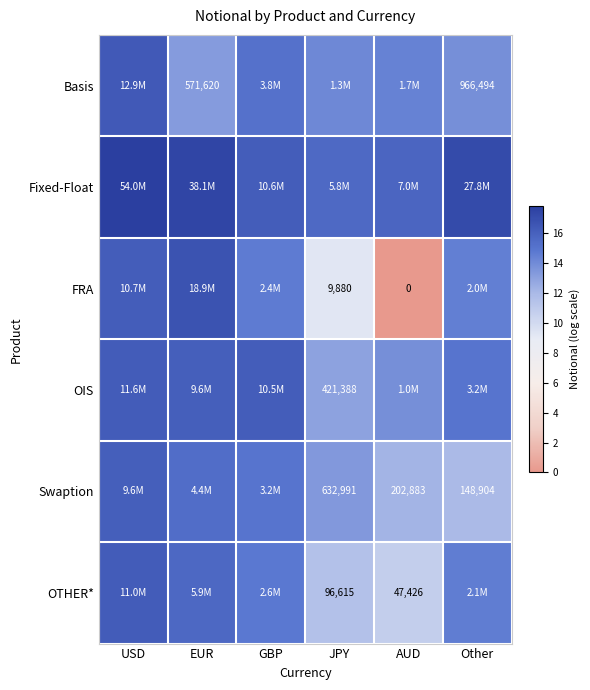

What is the difference between the maximum and second lowest values in the FRA series?

7.6